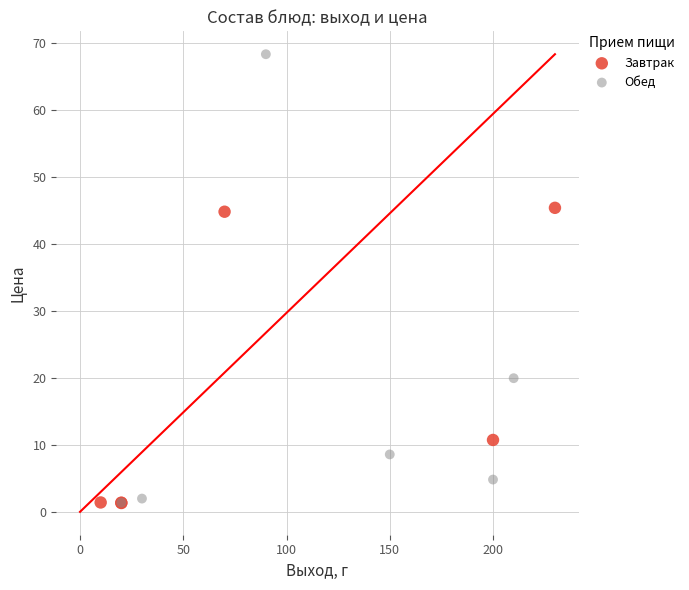

Which series reaches the maximum Y coordinate?

Обед